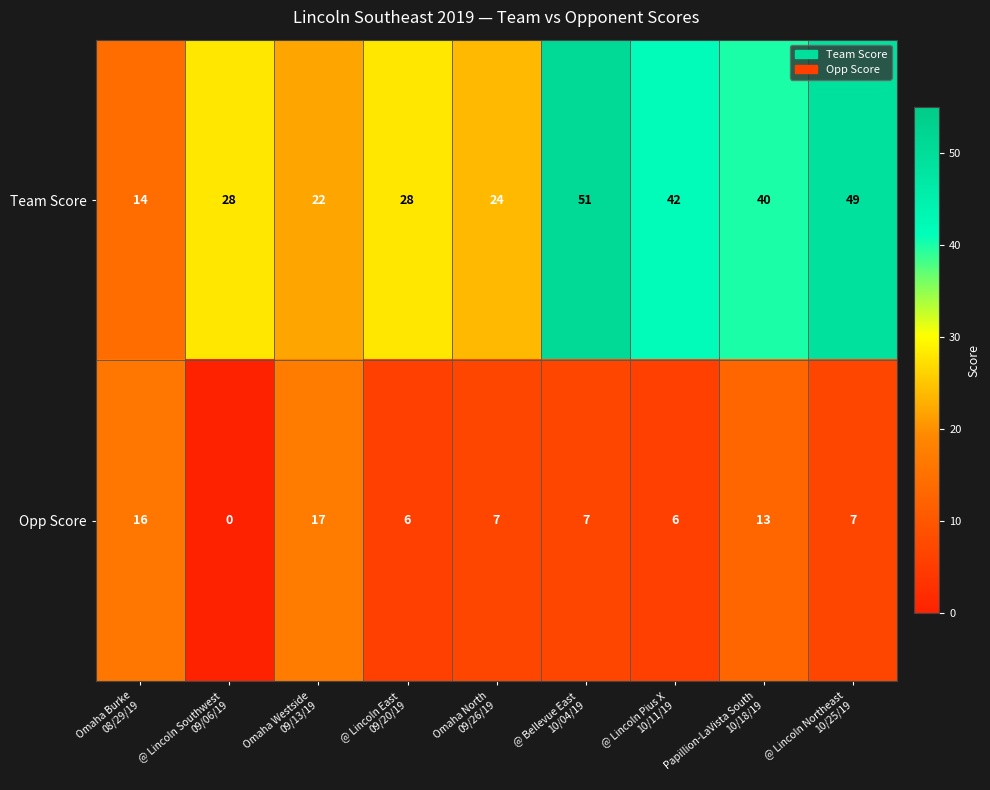

What is the greatest value displayed?

51